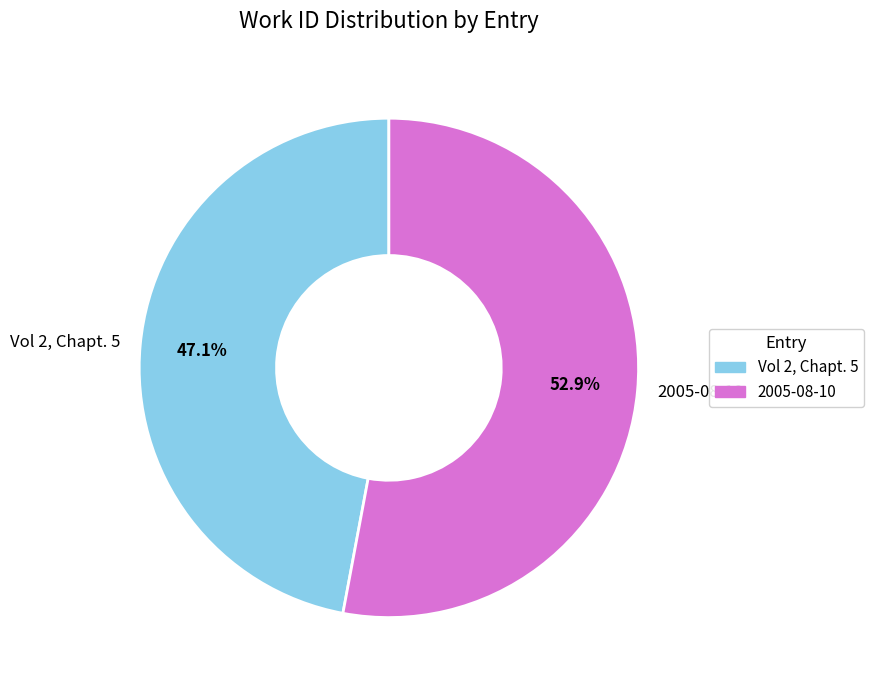

To the nearest percent, what portion does Vol 2, Chapt. 5 represent?

47%